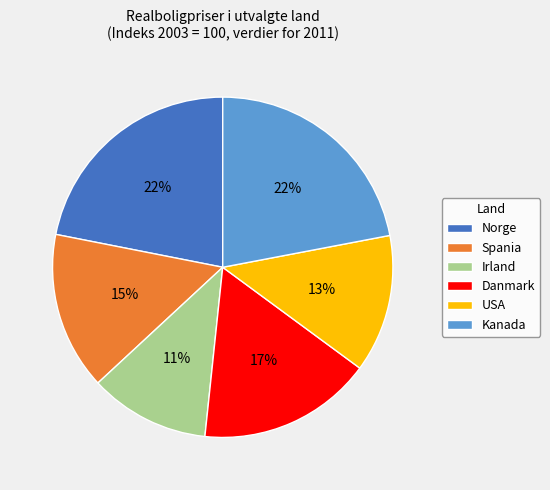

Which slice is the smallest?

Irland